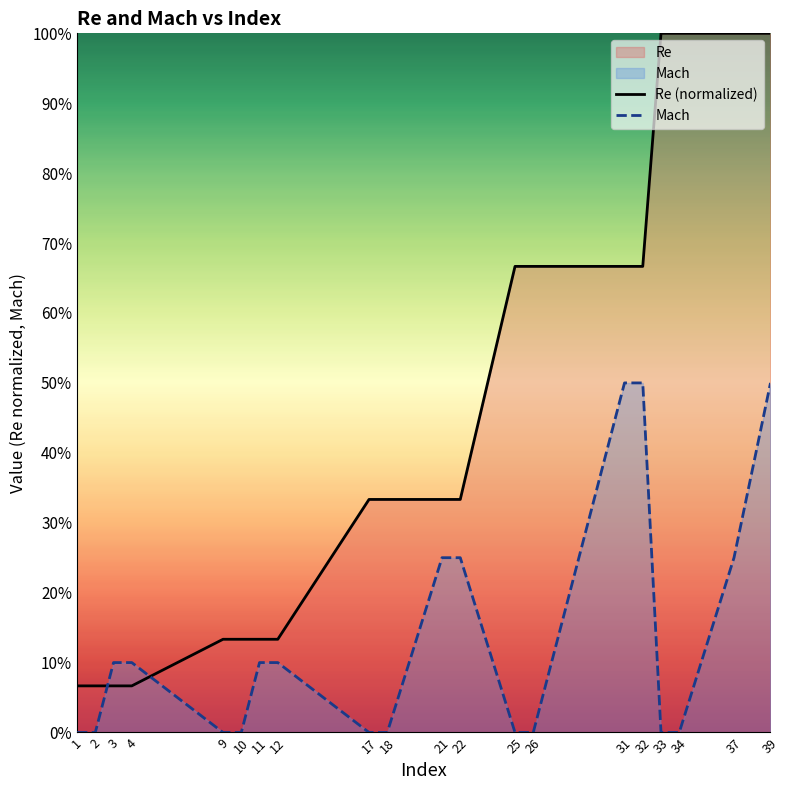

What is the average value of the Mach series?

0.1